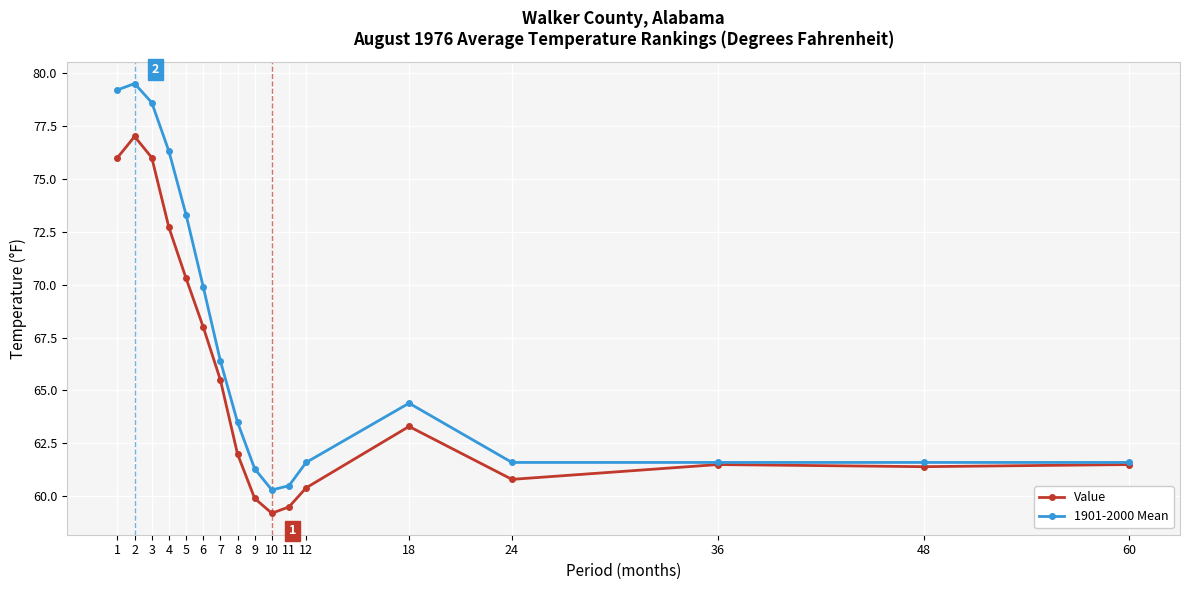

Where is the first local minimum for Value?

10